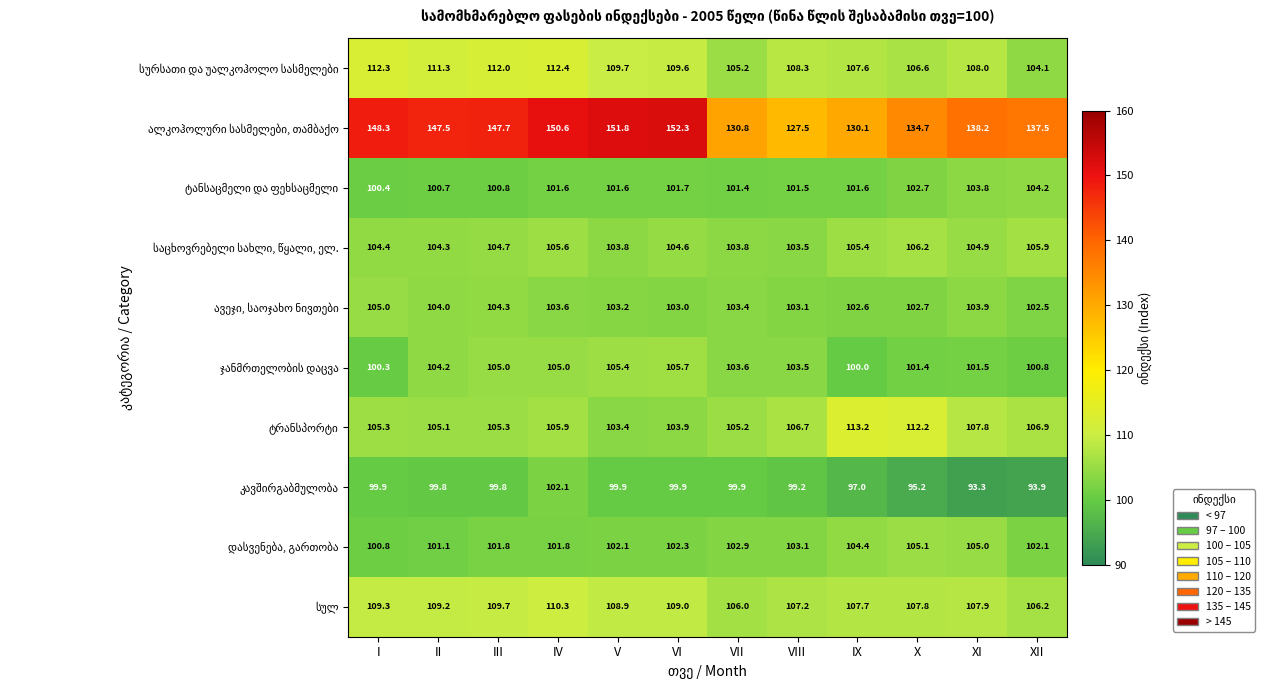

How many data points does each series have?

12